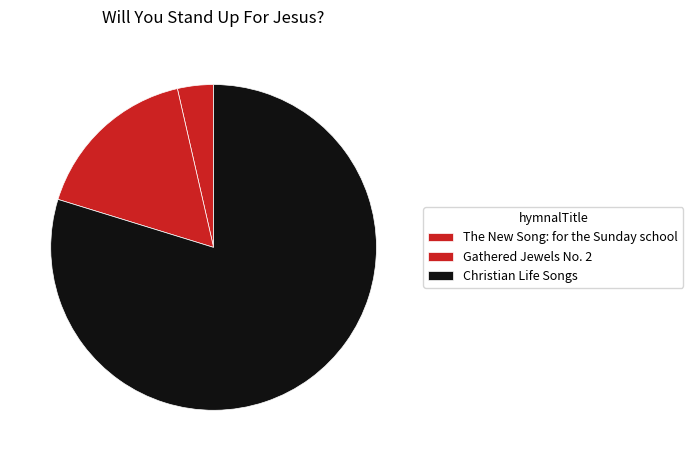

Combined, what portion of the pie is Christian Life Songs and Gathered Jewels No. 2?

96.4%